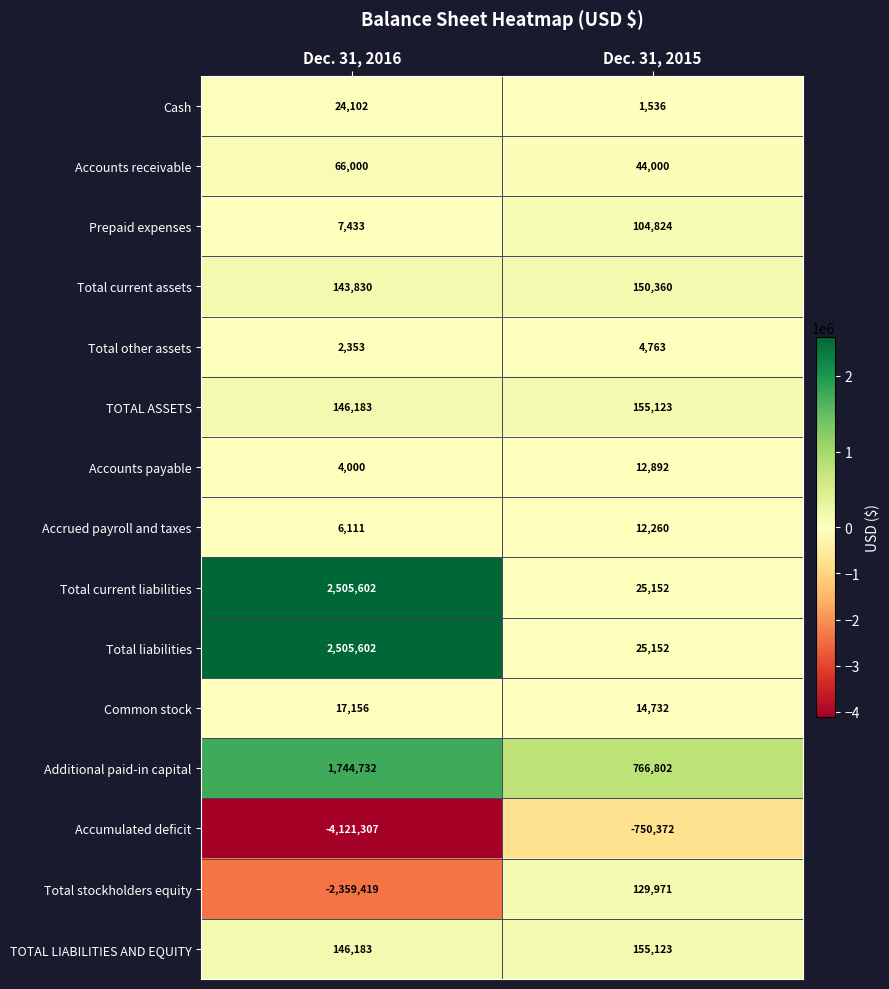

What is the difference between the maximum and minimum values in the Total liabilities series?

2480450